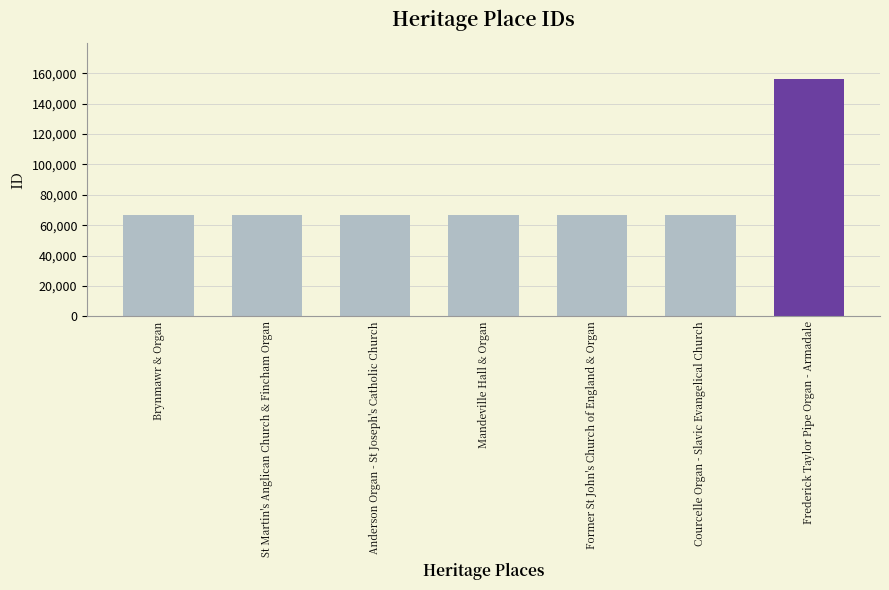

What is the greatest value displayed?

156469